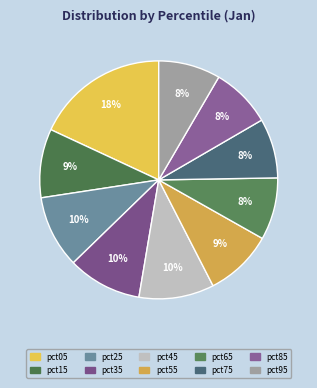

Between pct25 and pct05, which is larger?

pct05